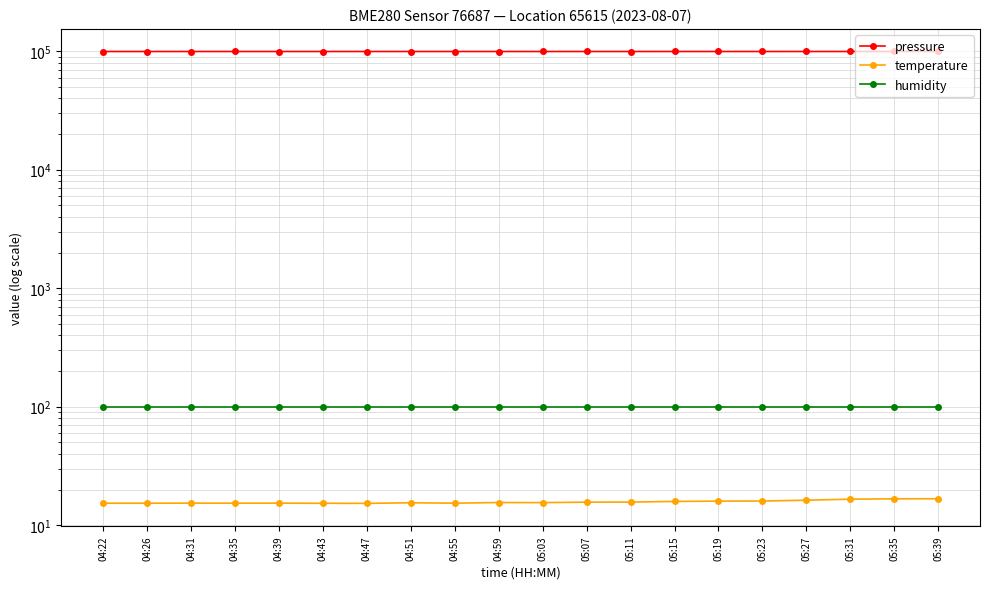

What is the smallest value displayed?

15.3